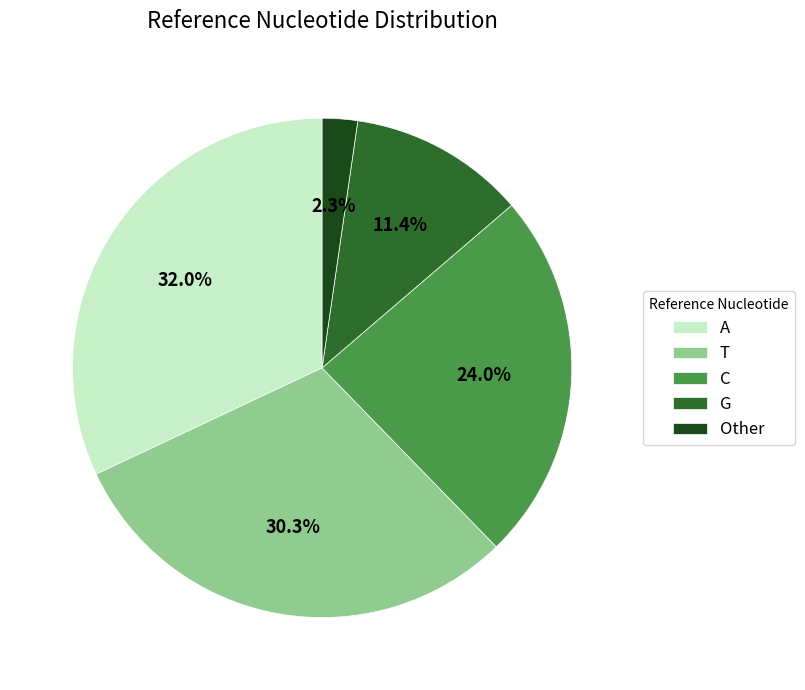

Between A and C, which is larger?

A